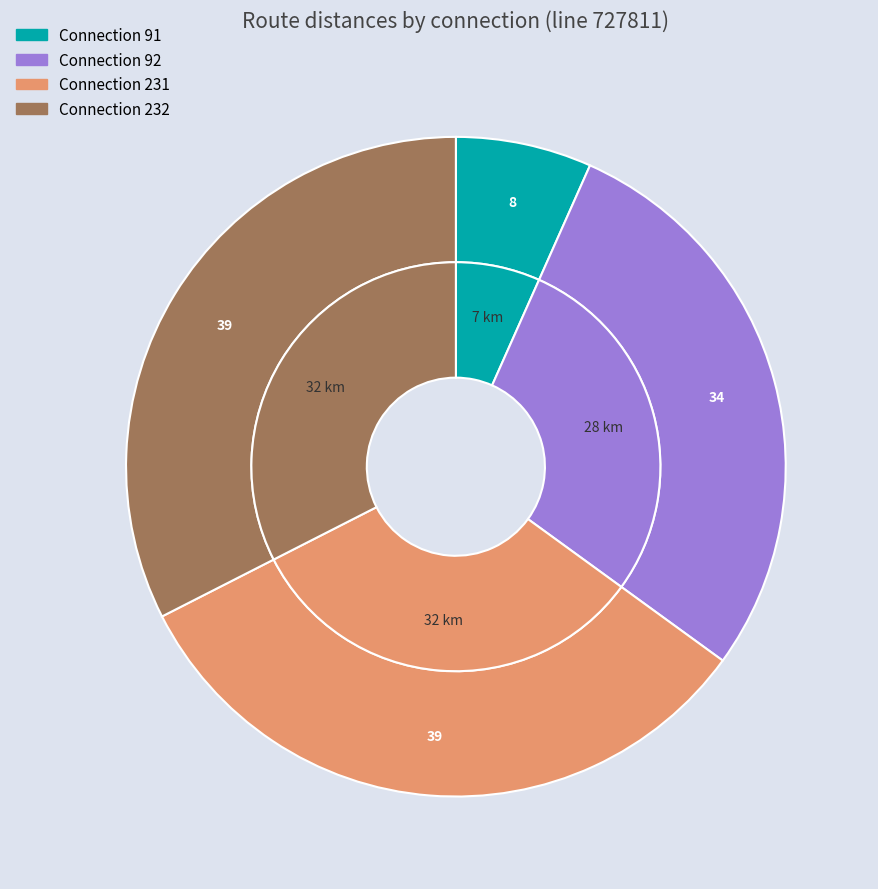

Is it true that 91 is 1% of the pie?

False